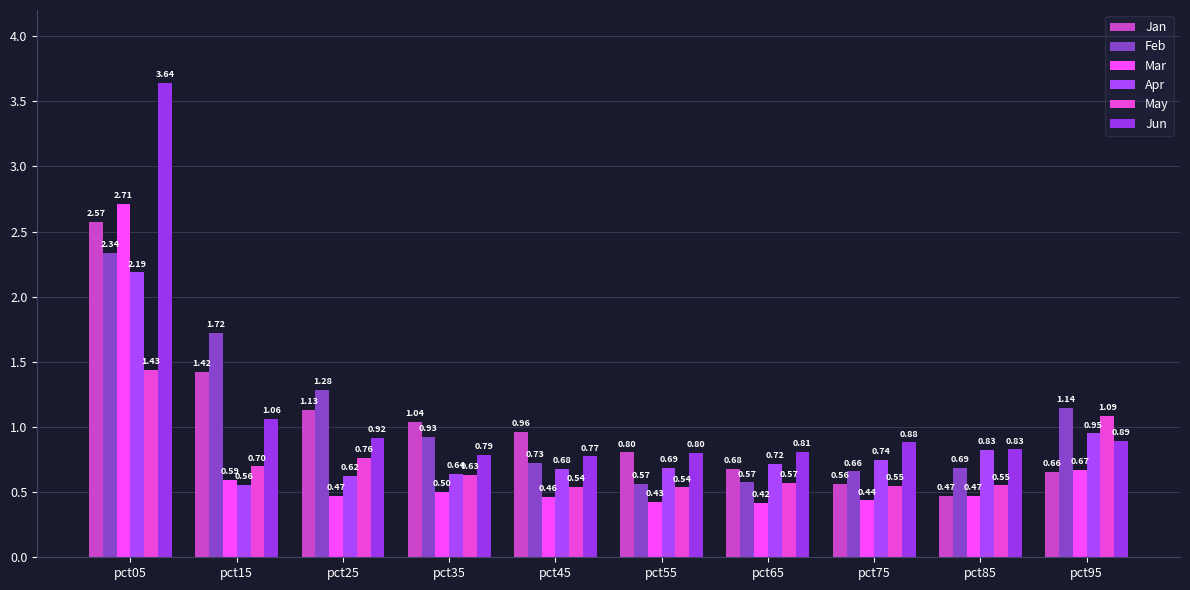

Is the value of Mar at pct55 greater than the value of Apr at pct85?

No